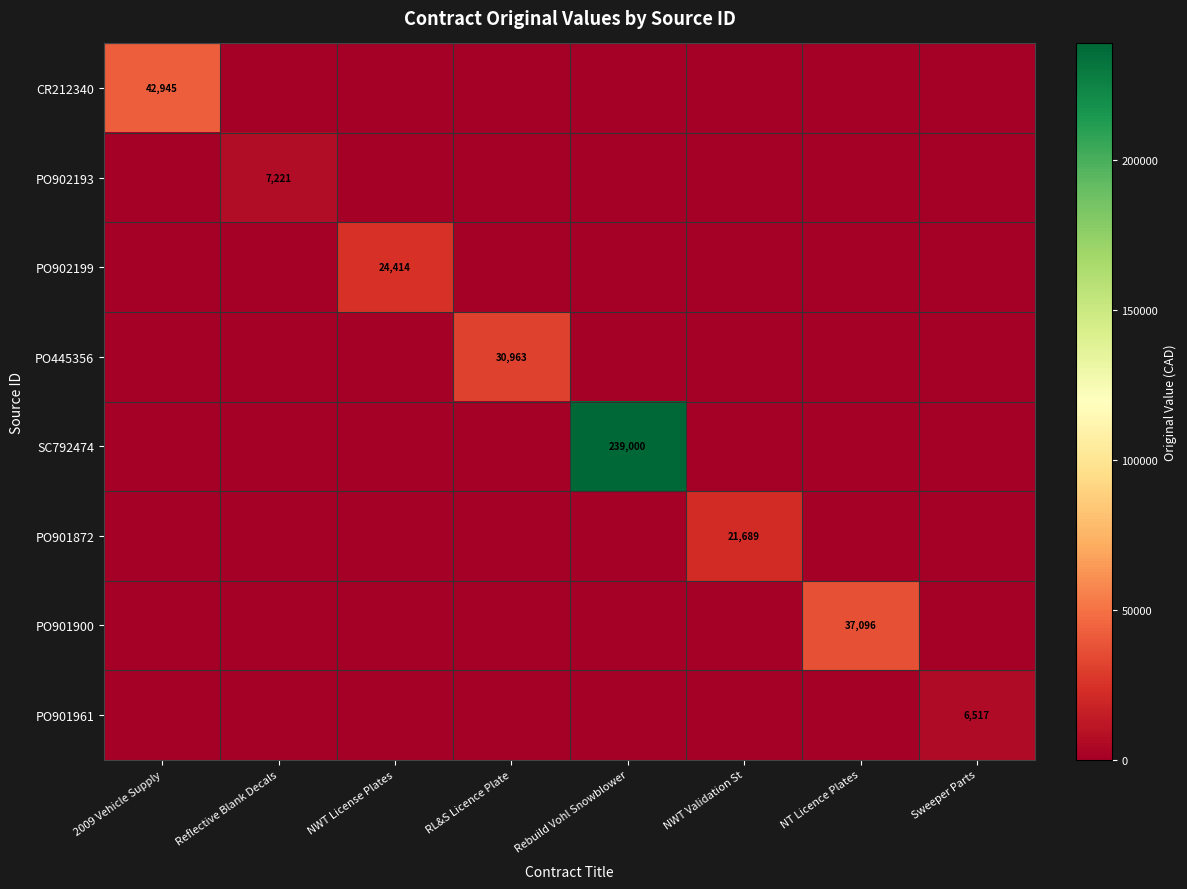

True or false: PO902199 has a value of 24414 at NWT License Plates.

True